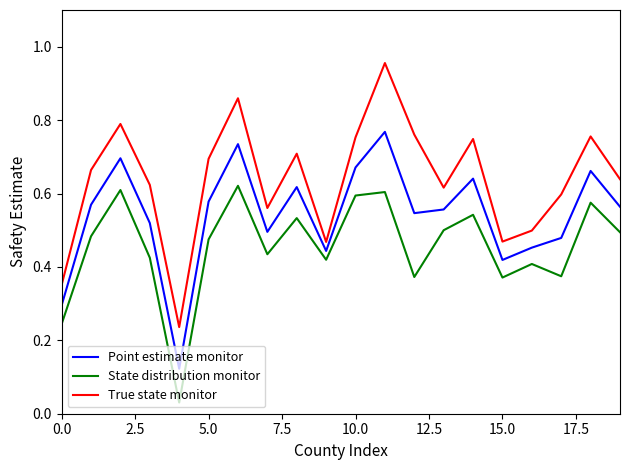

List the series in order of their peak value, lowest first.

State distribution monitor, Point estimate monitor, True state monitor